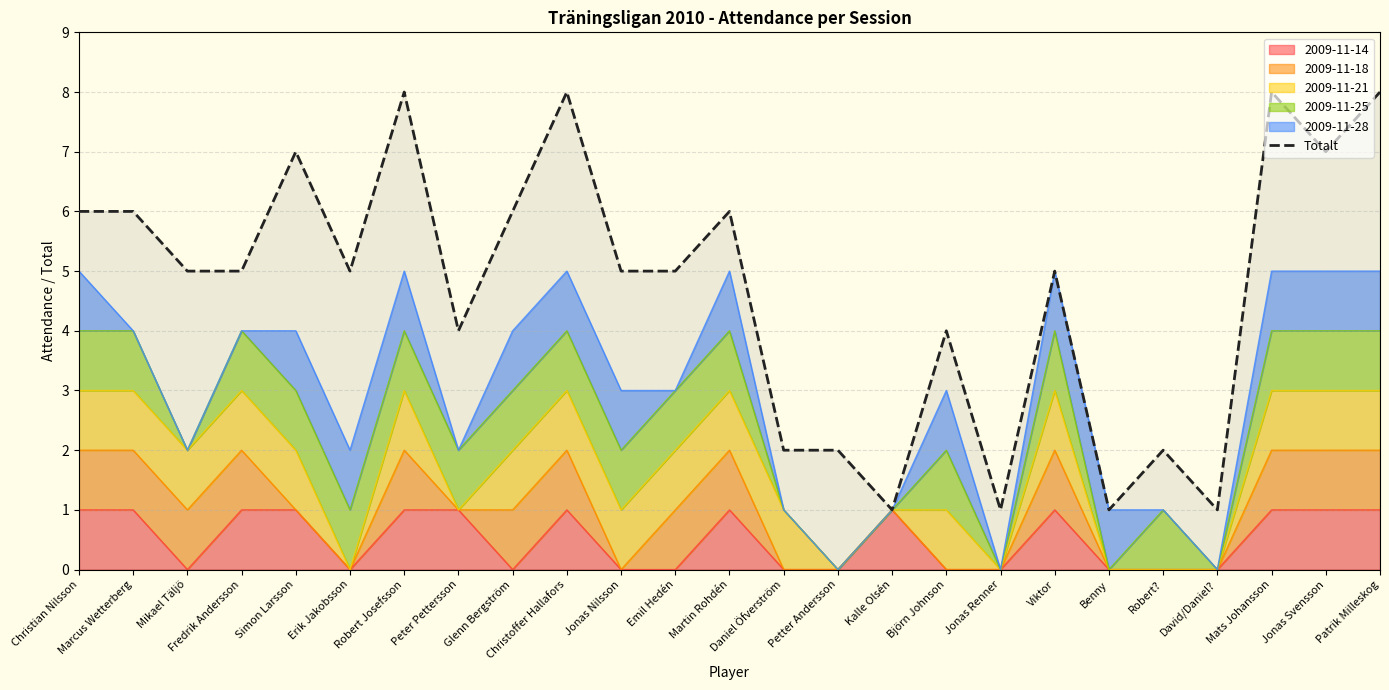

What is the difference between the values at Robert Josefsson and Björn Johnson?

4